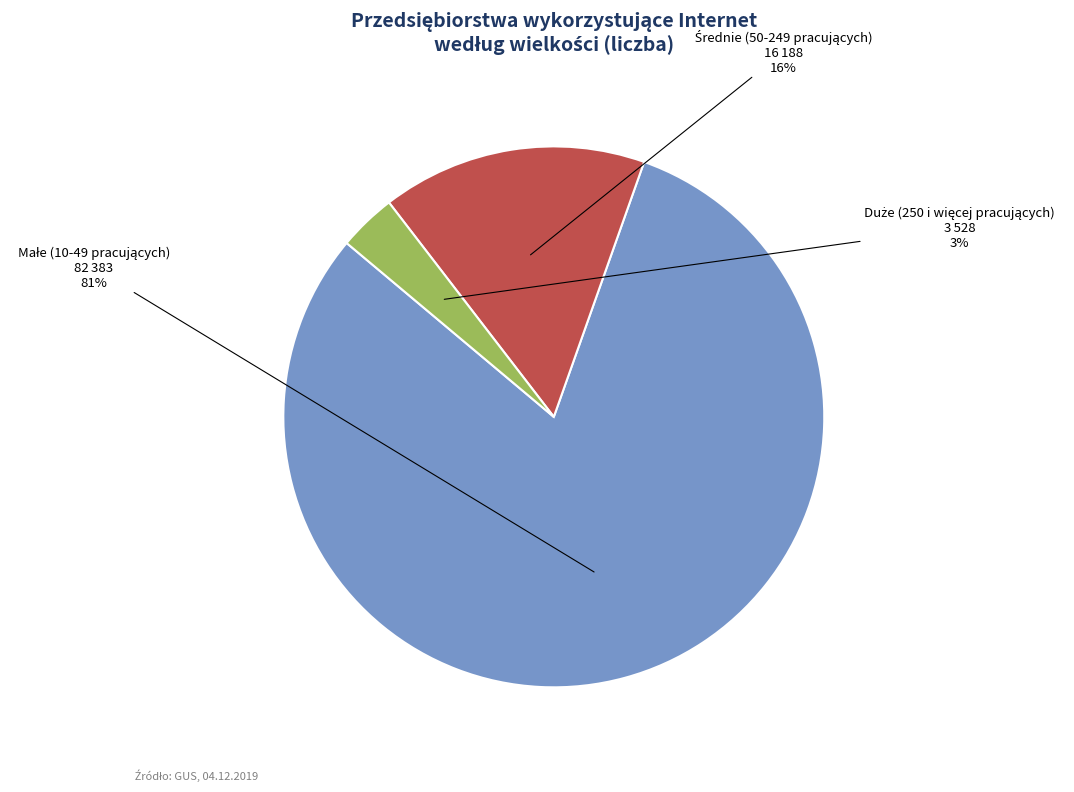

Does any single category account for the majority?

Yes